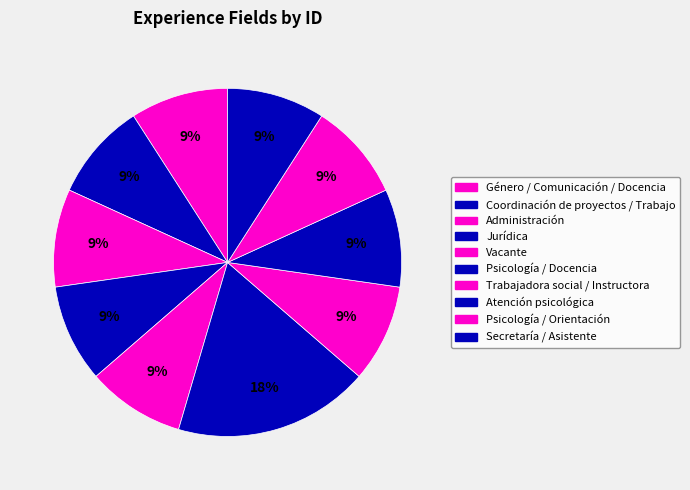

Is there any slice that represents more than half of the pie?

No